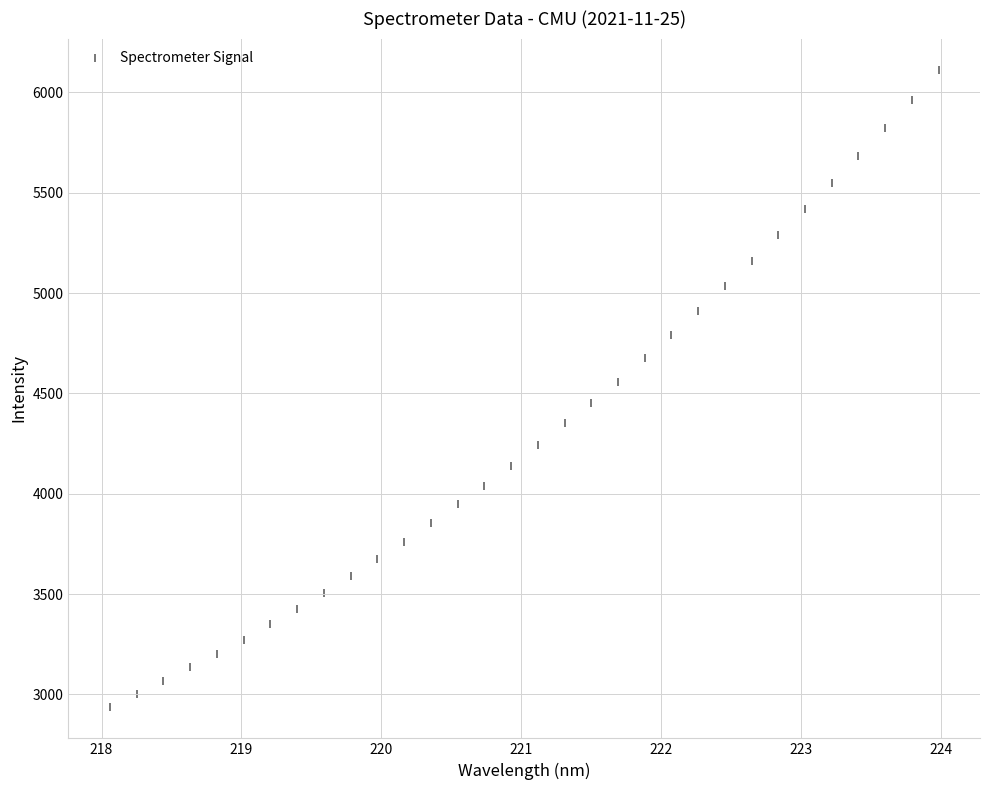

What is the range of Y values (max minus min)?

3170.6